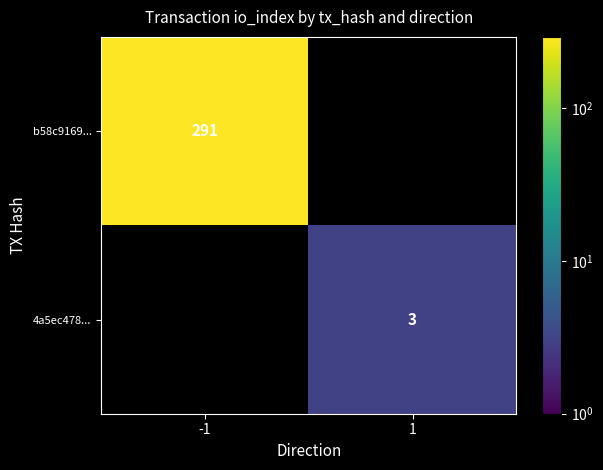

True or false: 4a5ec478... has a value of 5 at 1.

False